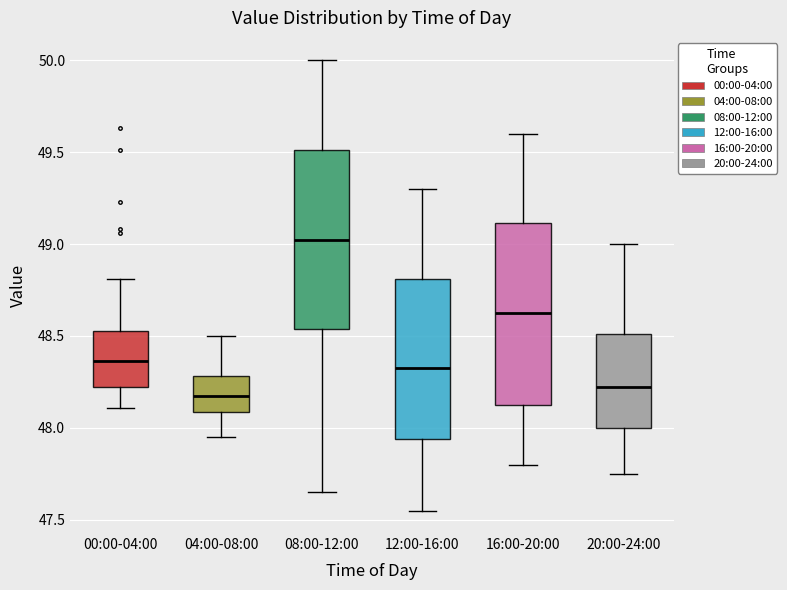

Reading left to right, read every box against the y-axis: the position of its median line, the range the box covers, and the ends of its whiskers. The values are not printed on the chart, so give them approximately, as read against the axis.

00:00-04:00: median 48.35, box 48.25 to 48.55, whiskers 48.10 to 48.80
04:00-08:00: median 48.20, box 48.10 to 48.30, whiskers 47.95 to 48.50
08:00-12:00: median 49.05, box 48.55 to 49.50, whiskers 47.65 to 50.00
12:00-16:00: median 48.35, box 47.95 to 48.80, whiskers 47.55 to 49.30
16:00-20:00: median 48.65, box 48.15 to 49.10, whiskers 47.80 to 49.60
20:00-24:00: median 48.25, box 48.00 to 48.50, whiskers 47.75 to 49.00